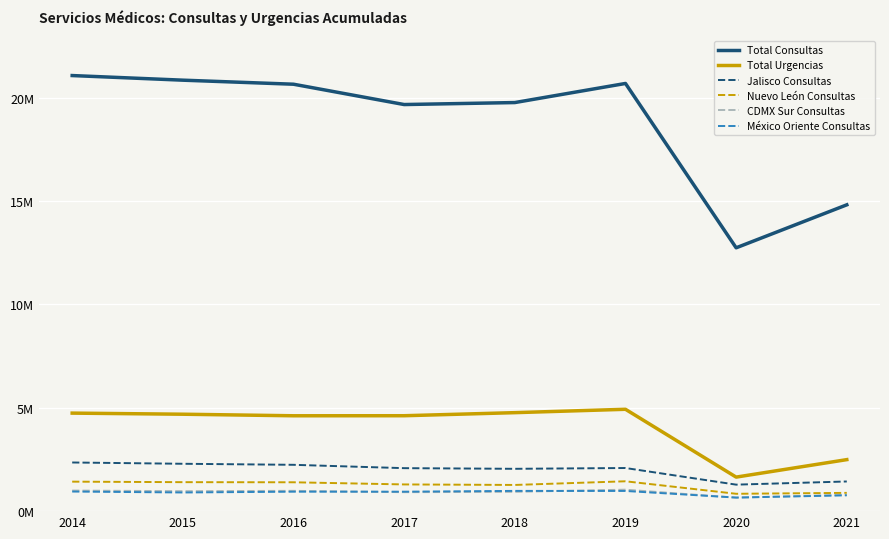

Which series ends up on top after the final intersection of México Oriente Consultas and CDMX Sur Consultas?

CDMX Sur Consultas